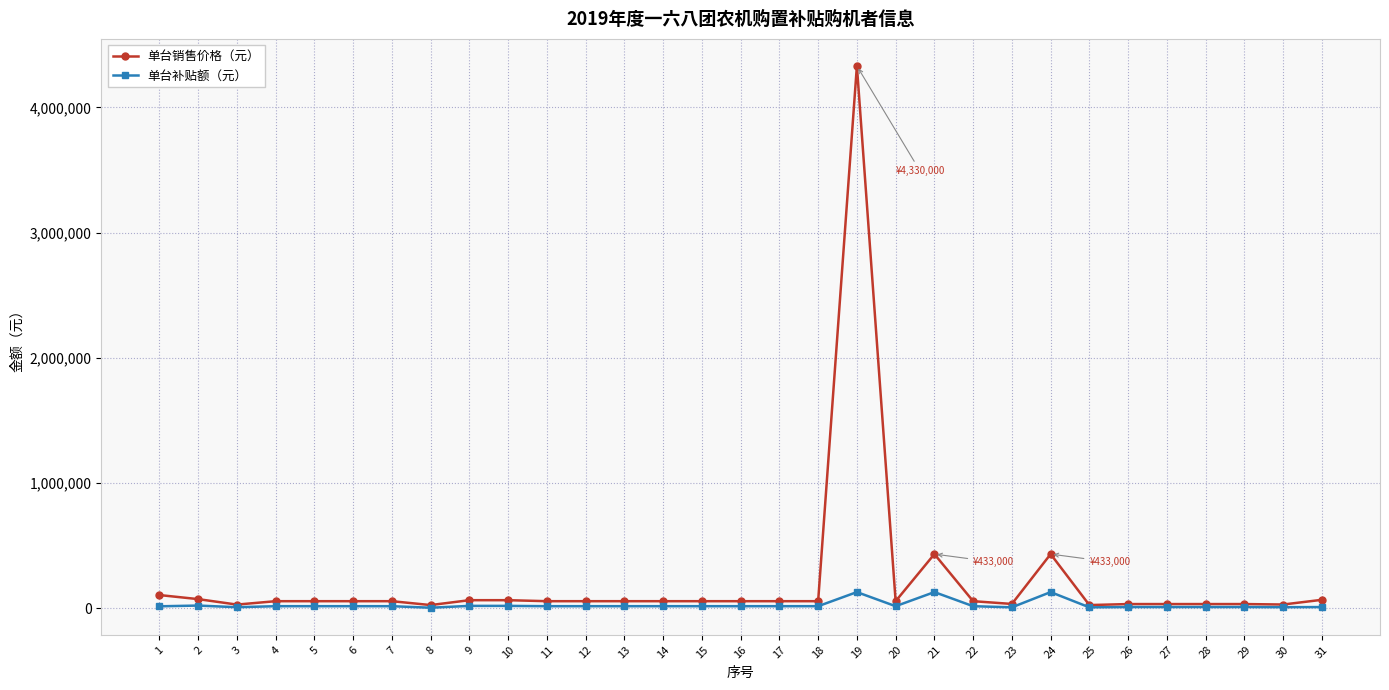

What is the difference between the maximum and minimum values in the 单台销售价格（元） series?

4304000